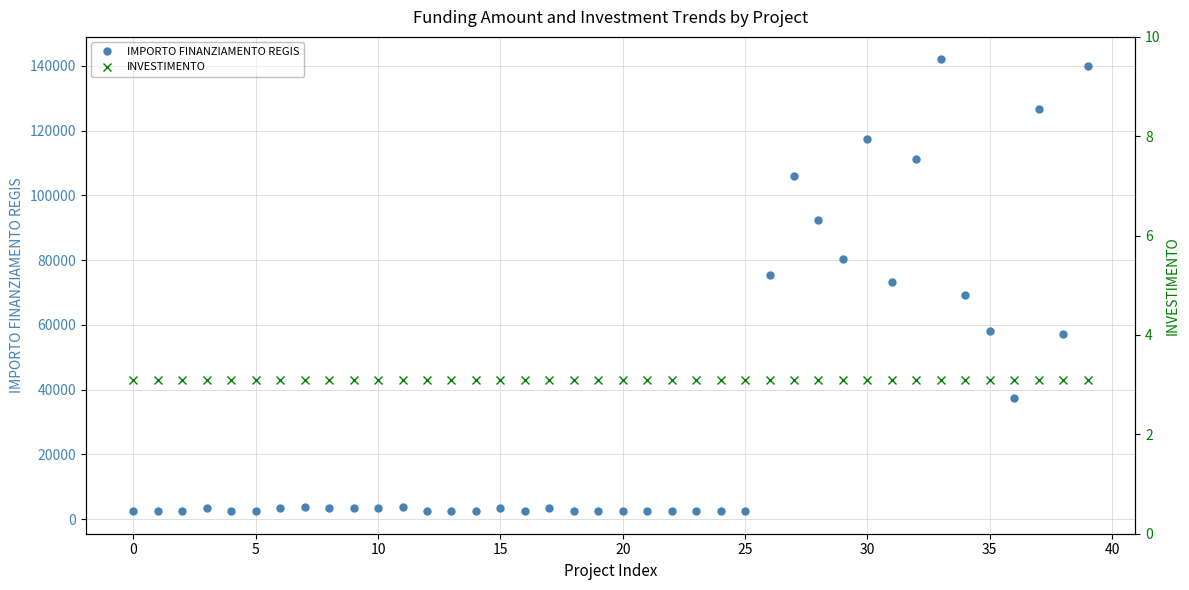

What is the difference between the second highest and minimum values in the IMPORTO FINANZIAMENTO REGIS series?

137589.5